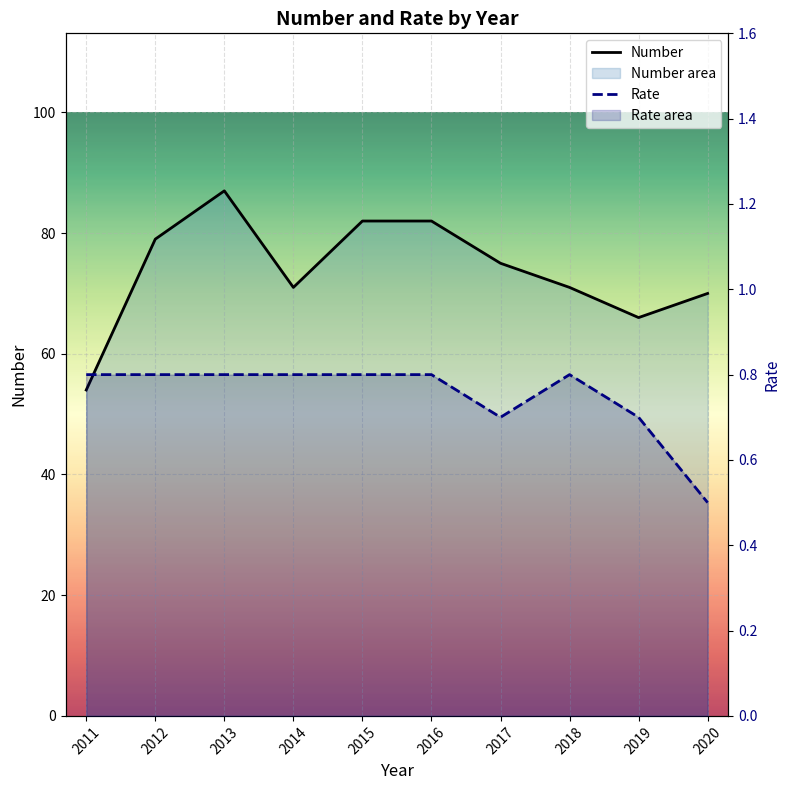

At which category is the sum across all series the highest?

2013